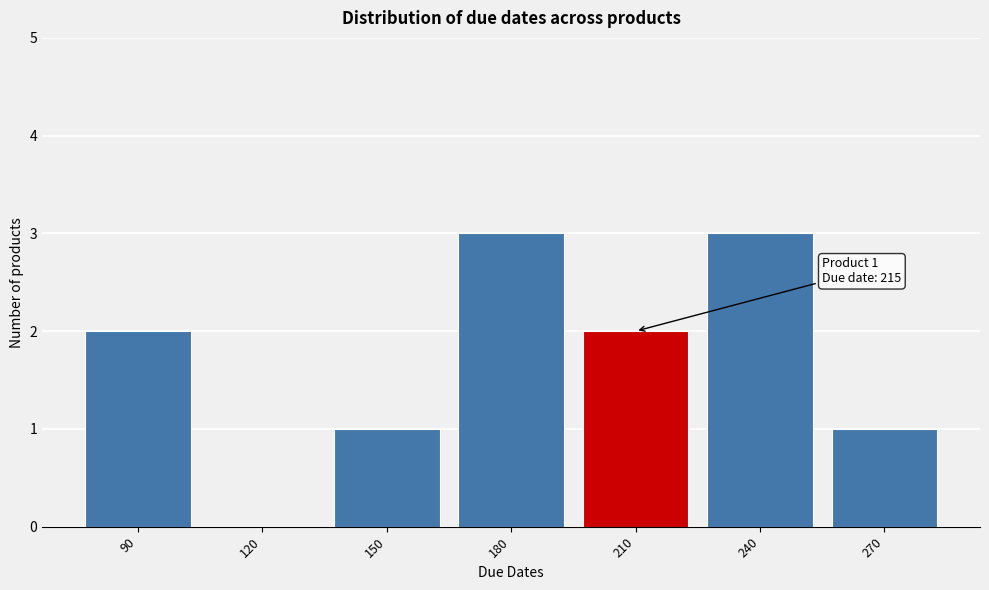

Reading left to right, what are all the values shown in this chart?

90=2	120=0	150=1	180=3	210=2	240=3	270=1